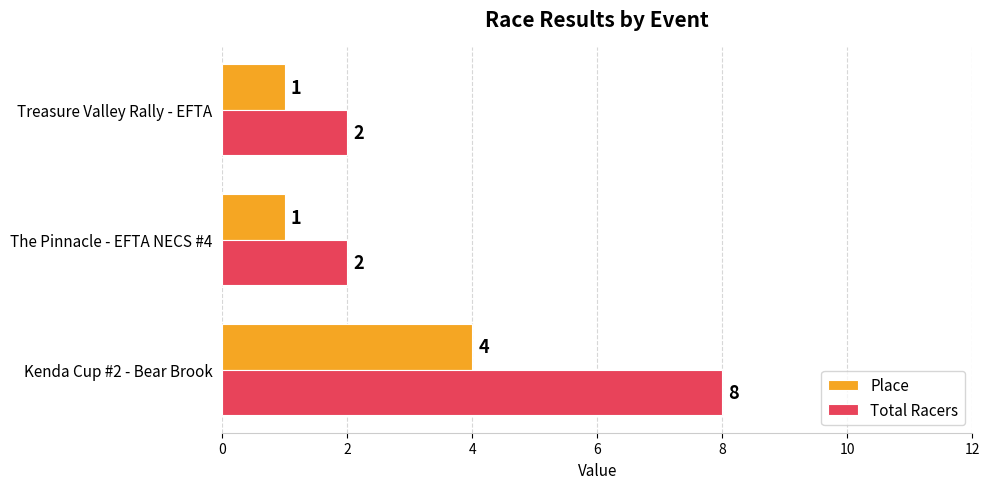

Is it true that Place equals 0 at The Pinnacle - EFTA NECS #4?

False